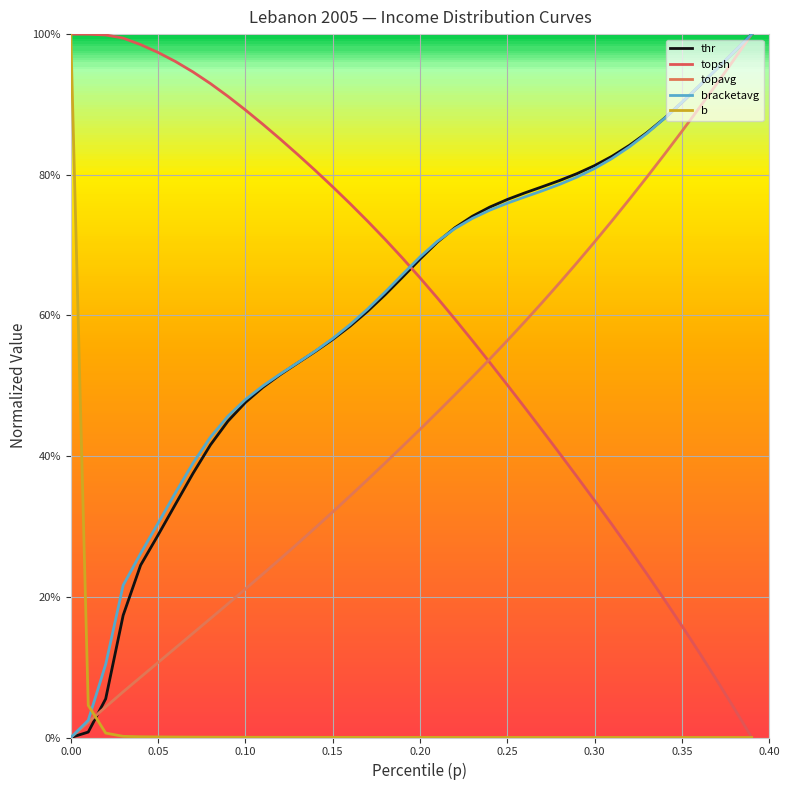

Is this an area chart (filled region under the line)?

No